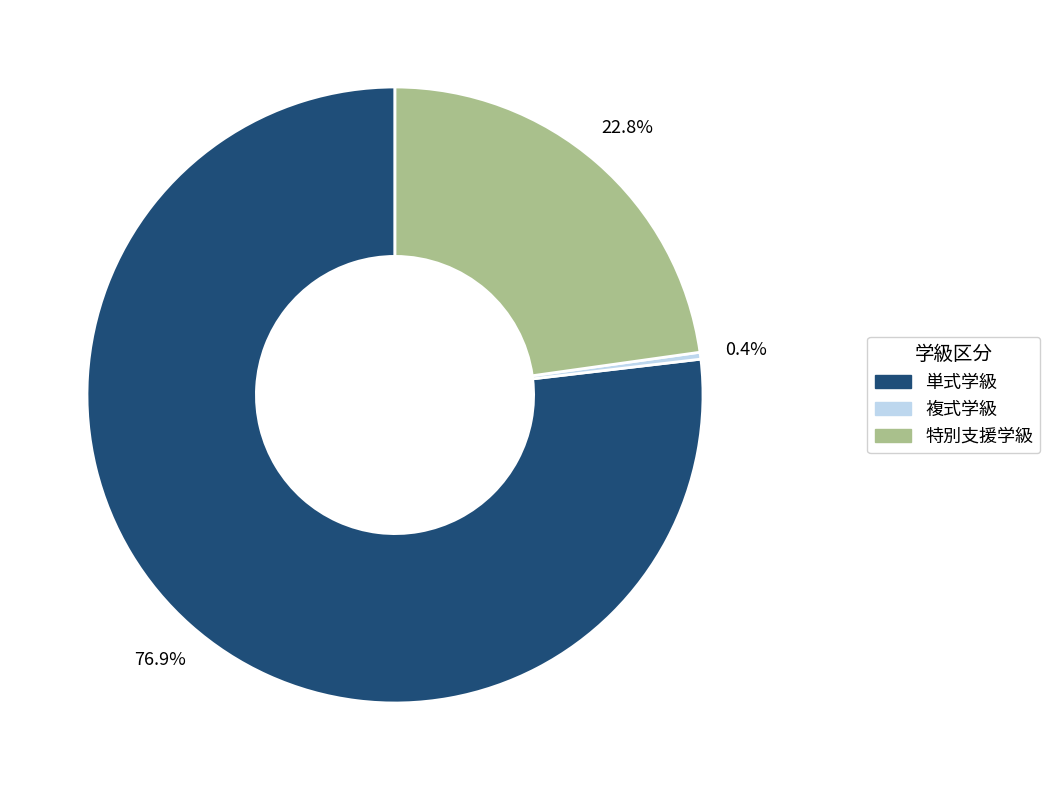

Which category has the smallest portion of the pie?

複式学級